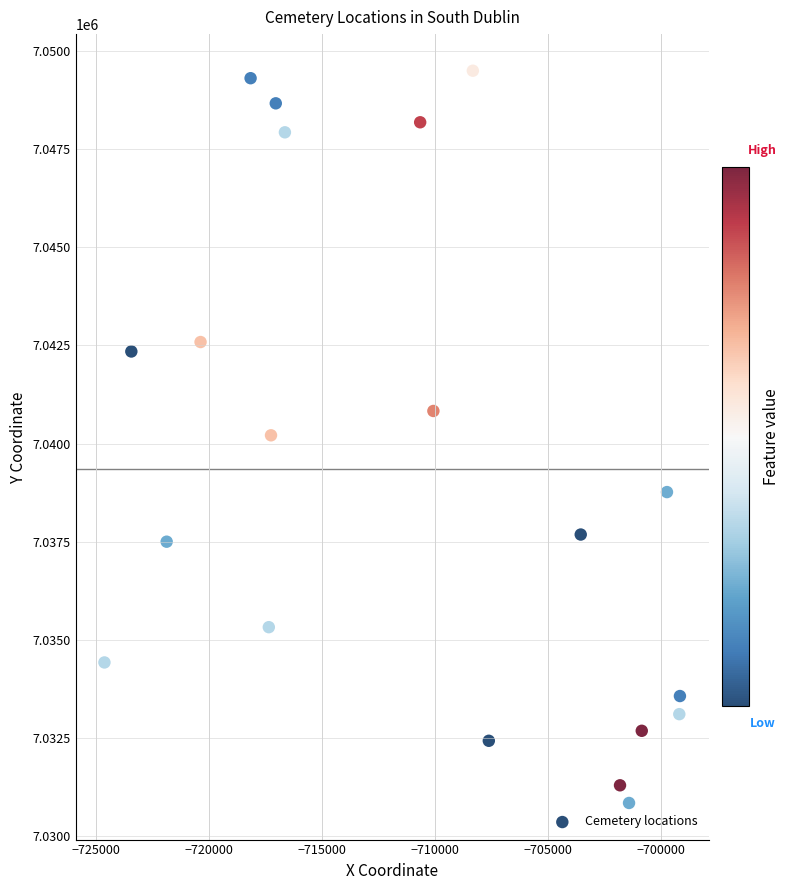

What is the range of X values (max minus min)?

25481.8